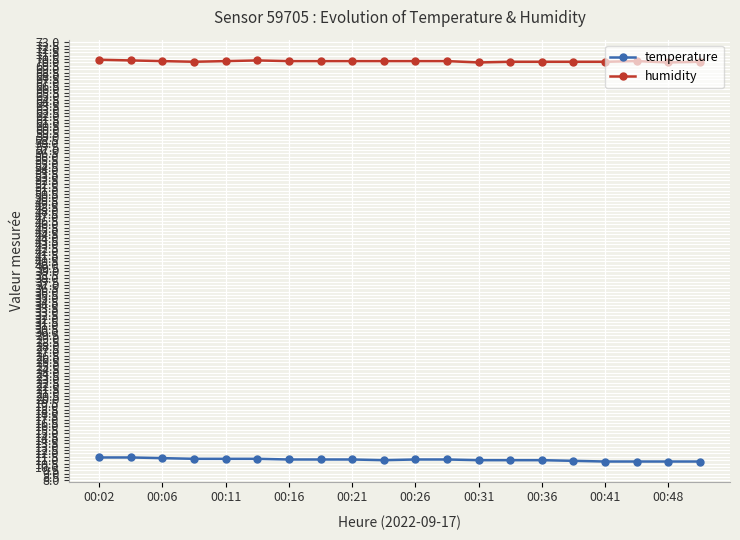

What is the value of the humidity point at the 9th from the left?

70.2